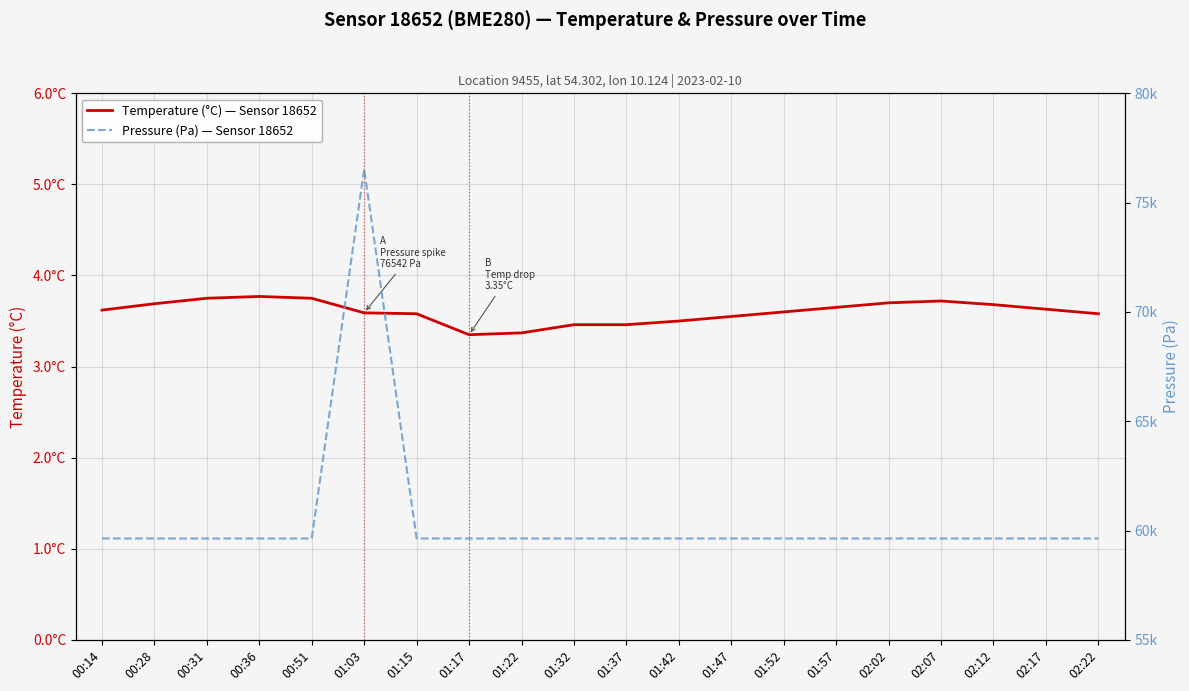

Reading right to left, what are all the values shown in this chart?

Temperature (°C) — Sensor 18652: 3.6	3.6	3.7	3.7	3.7	3.6	3.6	3.5	3.5	3.5	3.5	3.4	3.4	3.6	3.6	3.8	3.8	3.8	3.7	3.6
Pressure (Pa) — Sensor 18652: 59638.6	59638.6	59638.6	59638.6	59638.6	59638.6	59638.6	59638.6	59638.6	59638.6	59638.6	59638.6	59638.6	59638.6	76542.7	59638.6	59638.6	59638.6	59638.6	59638.6